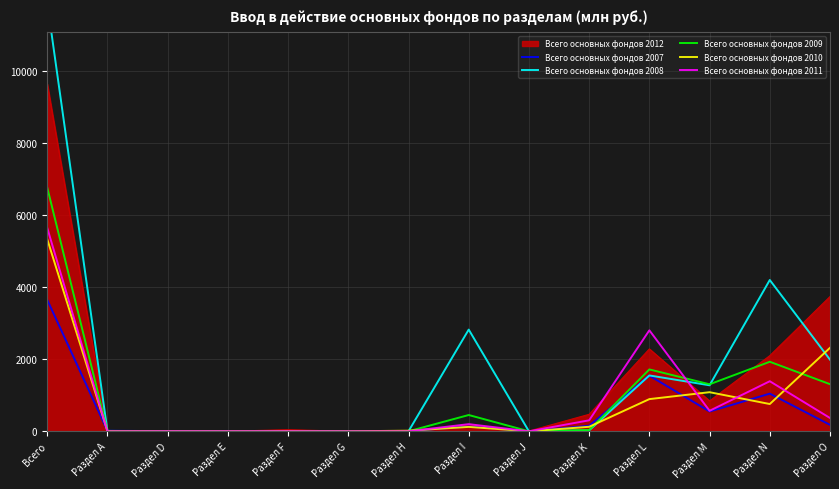

How many times do Всего основных фондов 2011 and Всего основных фондов 2010 cross each other?

9